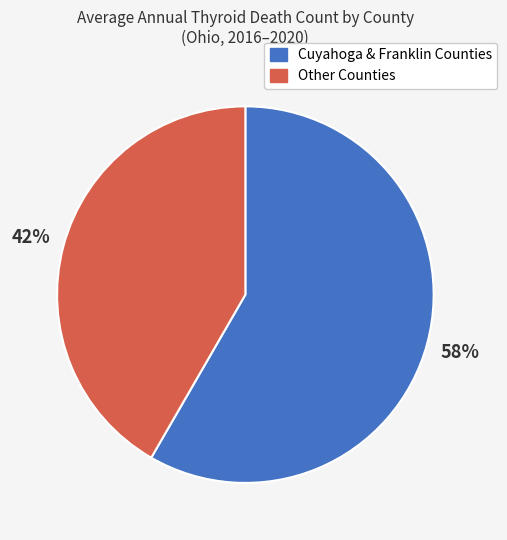

To the nearest percent, what is the average slice percentage?

50%